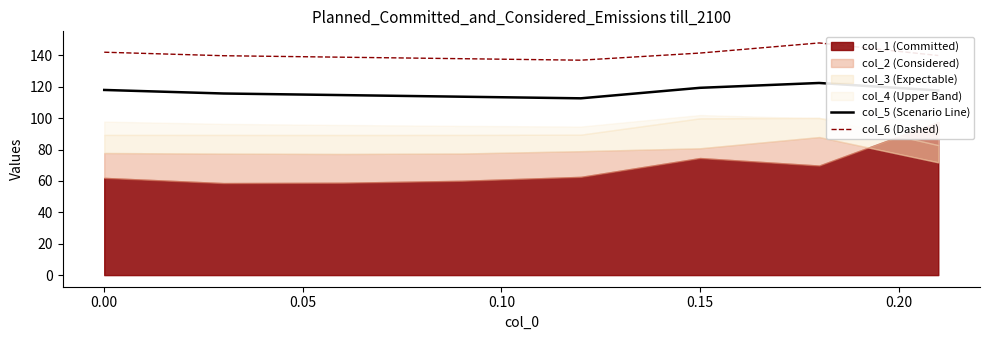

True or false: col_6 (Dashed) and col_5 (Scenario Line) cross at least once.

False